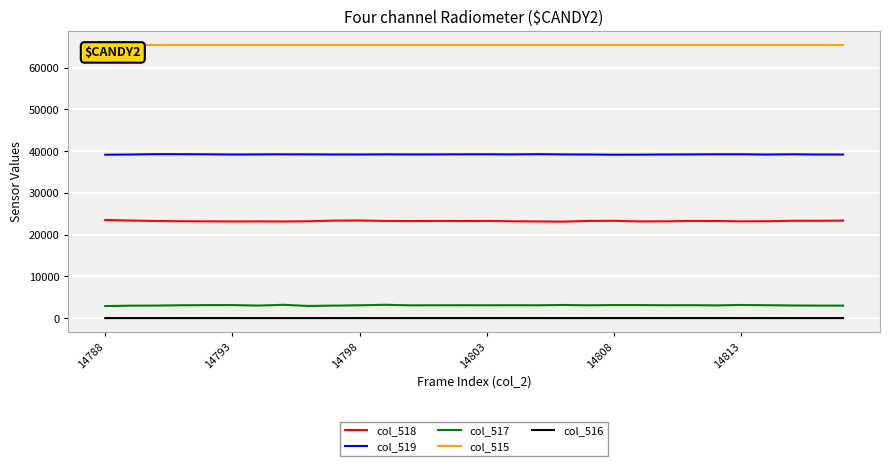

Which series has the largest total across all categories?

col_515